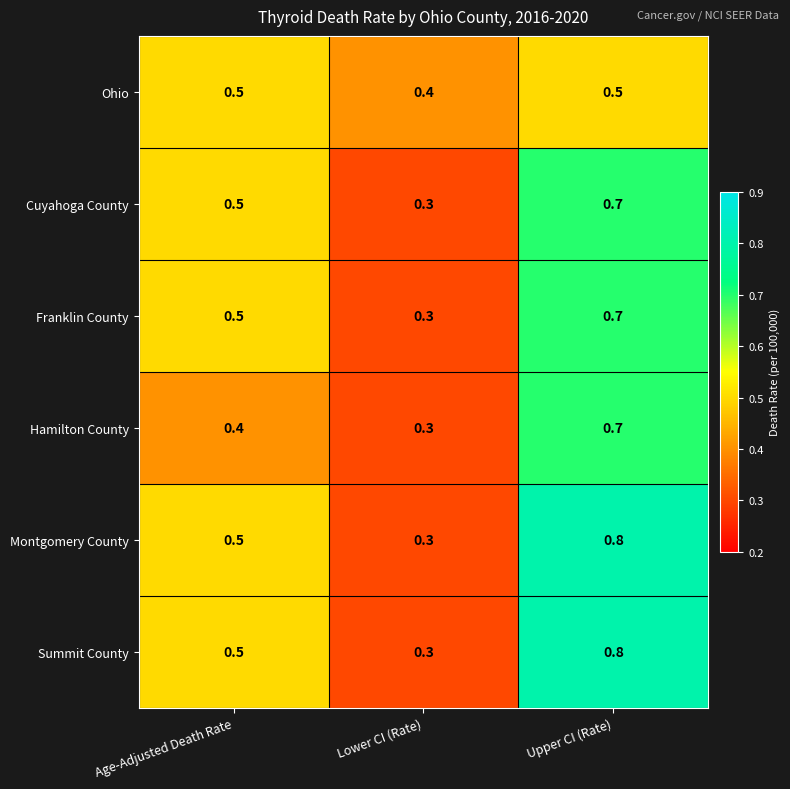

Read the Hamilton County value at Lower CI (Rate).

0.3